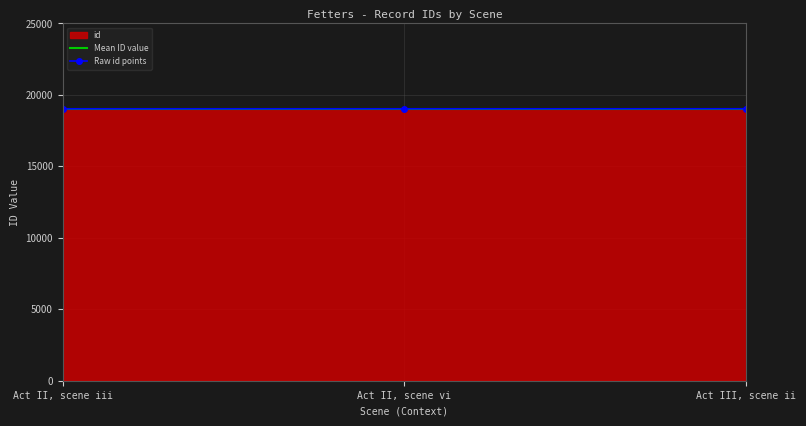

How many categories are shown in the chart?

3